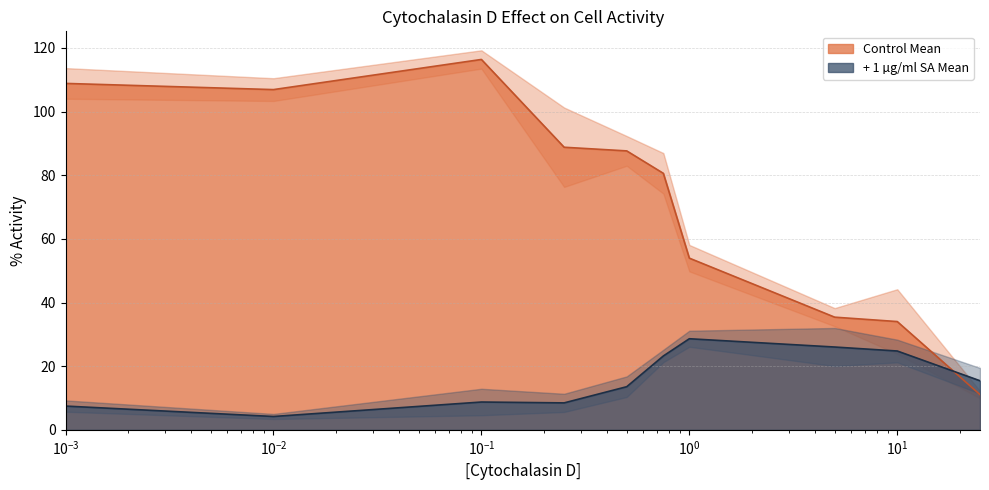

What is the lowest value of the + 1 µg/ml SA Mean series?

4.2